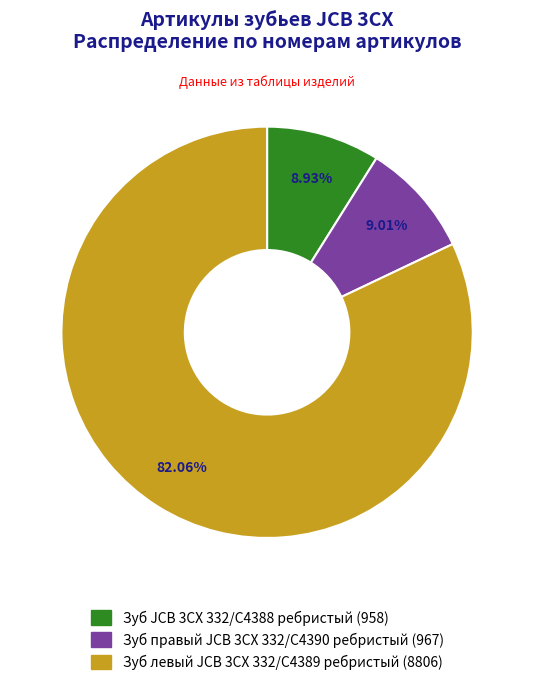

To the nearest percent, what portion does Зуб левый JCB 3CX 332/C4389 ребристый represent?

82%